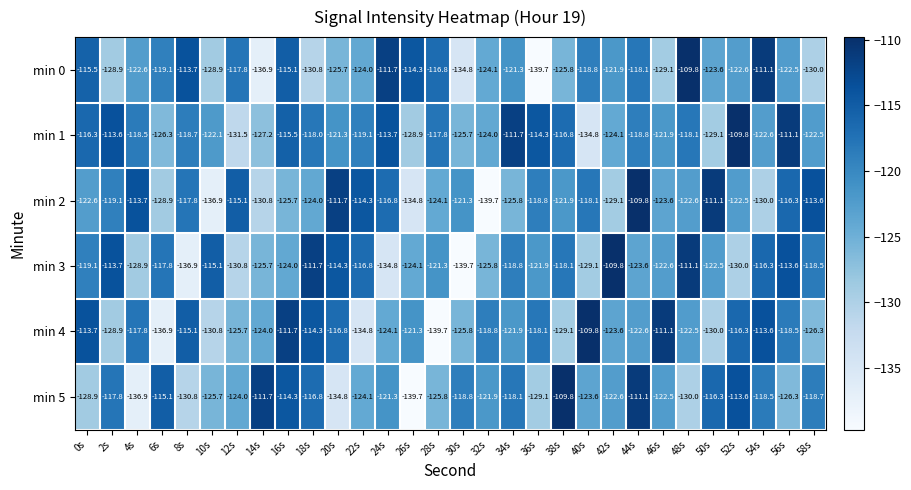

What value does the min 3 series have at 14s?

-125.7